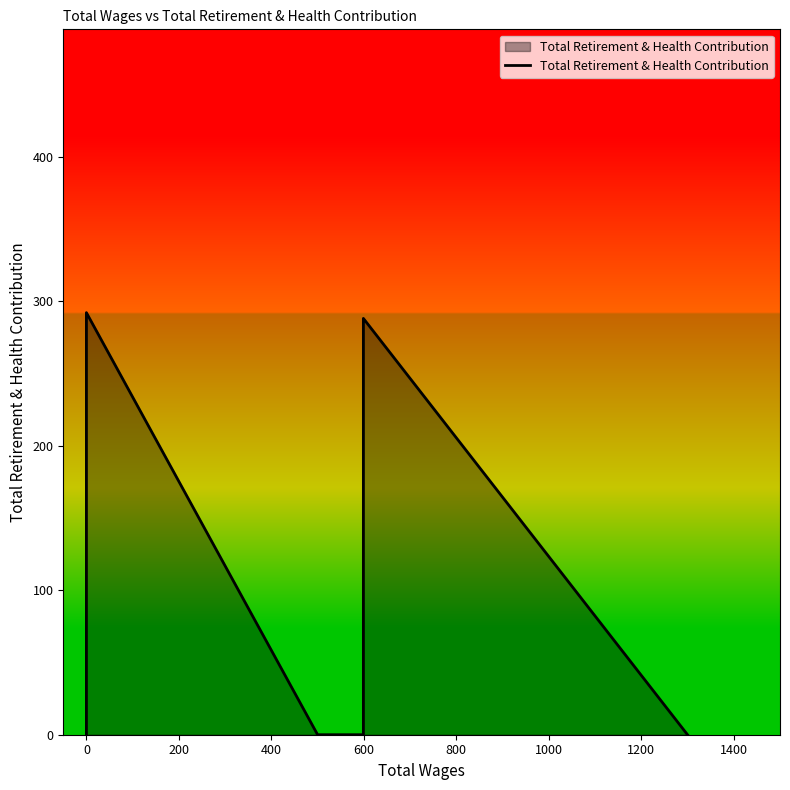

What is the label of the 24th point from the right?

1200